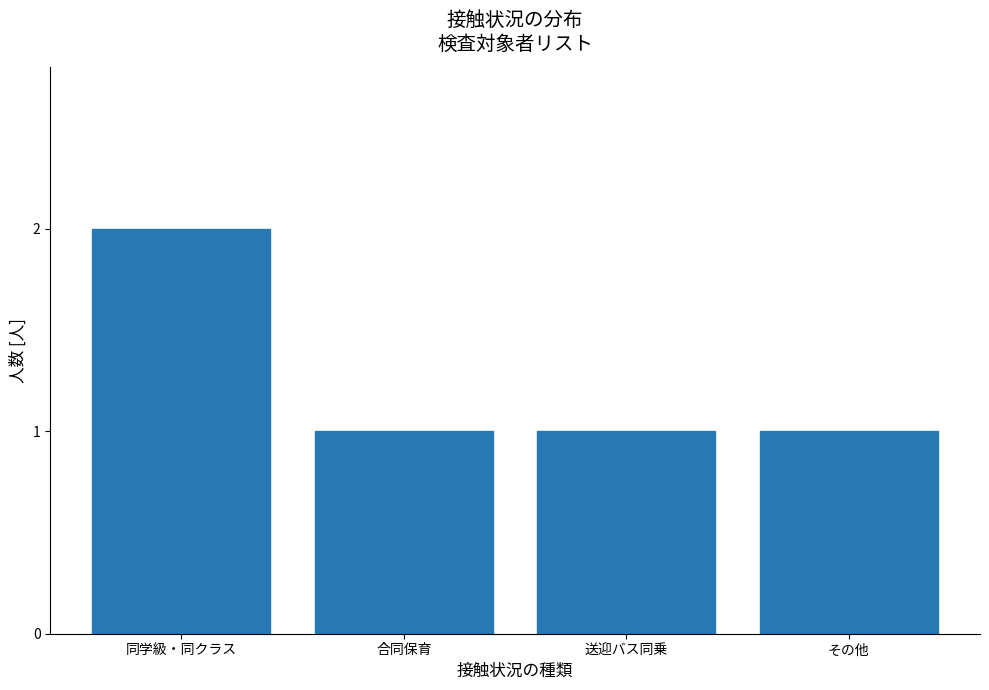

Reading left to right, transcribe all the data shown in this chart.

2	1	1	1